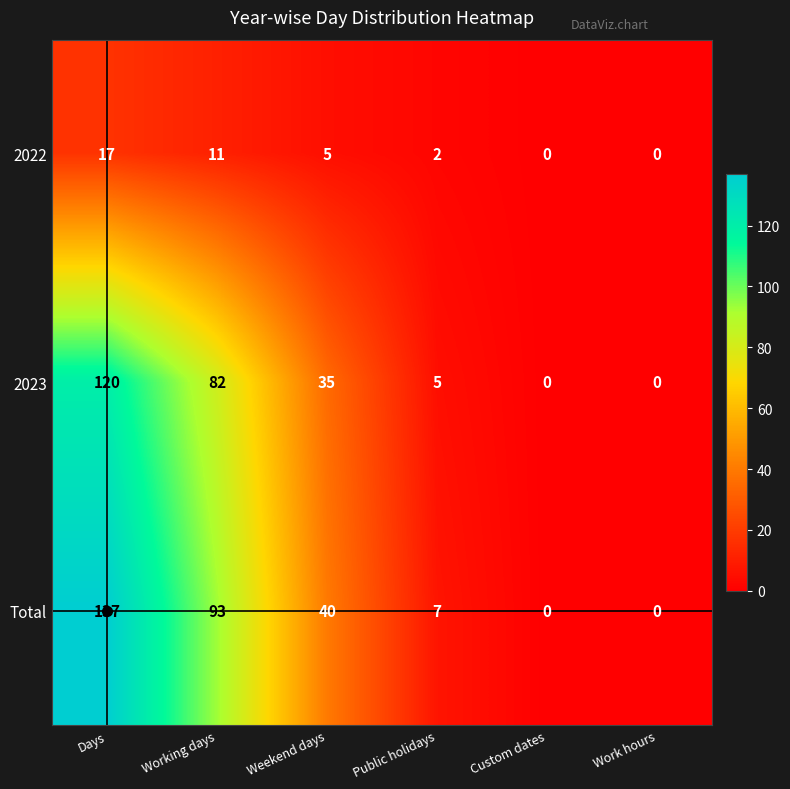

Is it true that 2023 equals 0 at Work hours?

True